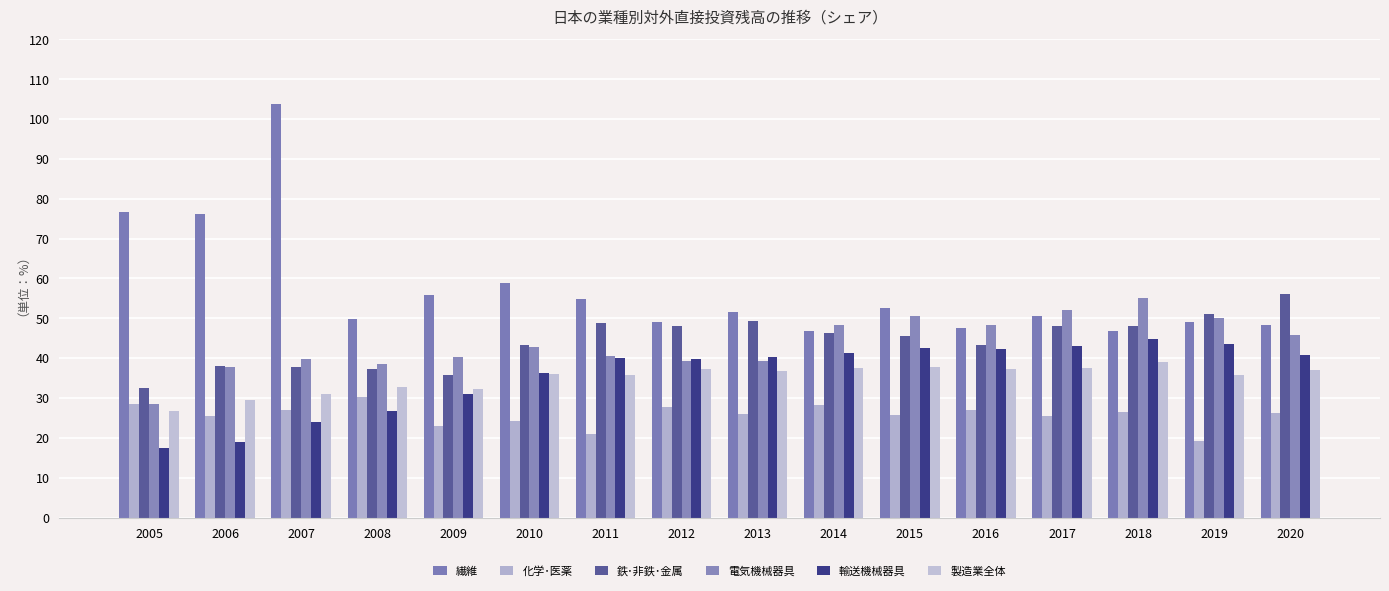

List the series in order of their peak value, lowest first.

化学･医薬, 製造業全体, 輸送機械器具, 電気機械器具, 鉄･非鉄･金属, 繊維